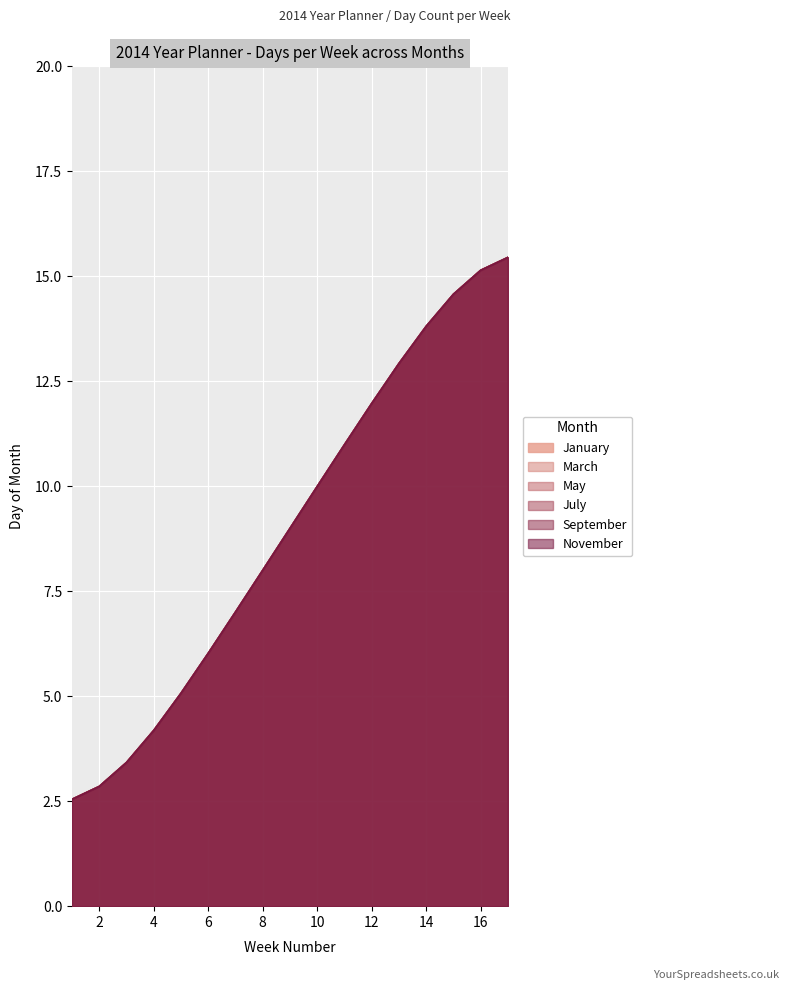

Which series changed the most between 2 and 15?

January